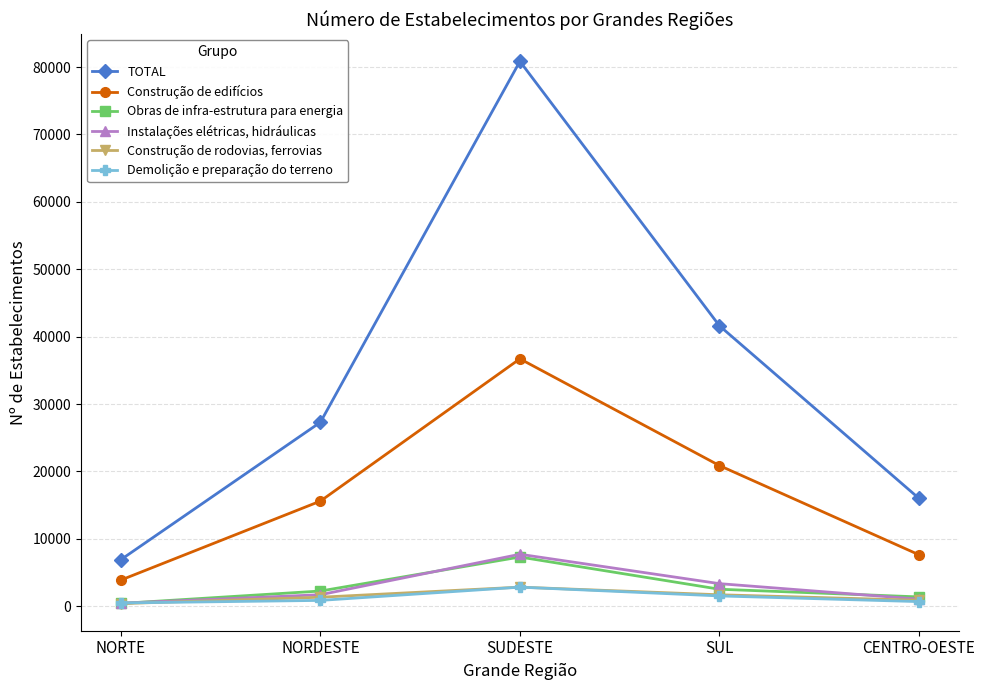

What is the total value across all series at NORDESTE?

49064